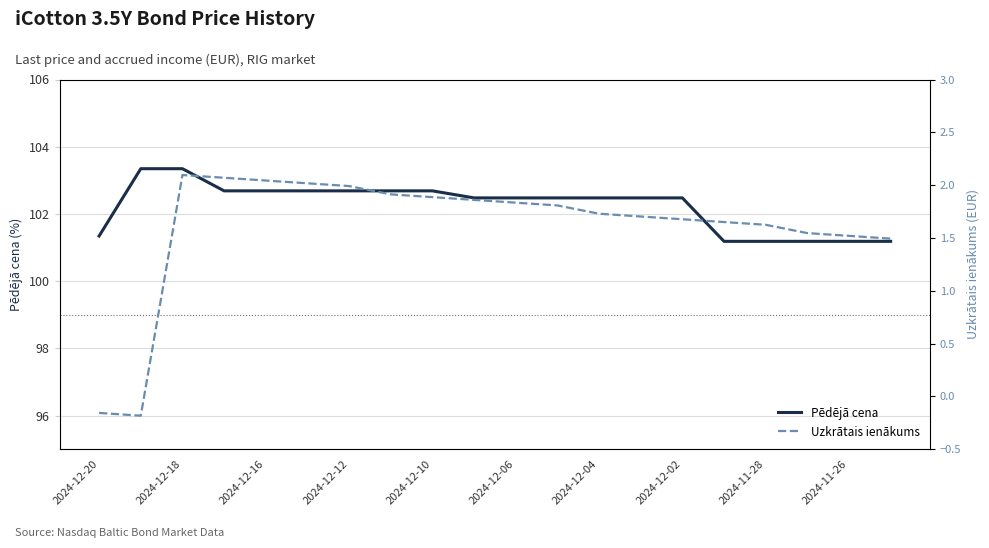

How many lines are shown in the chart?

2